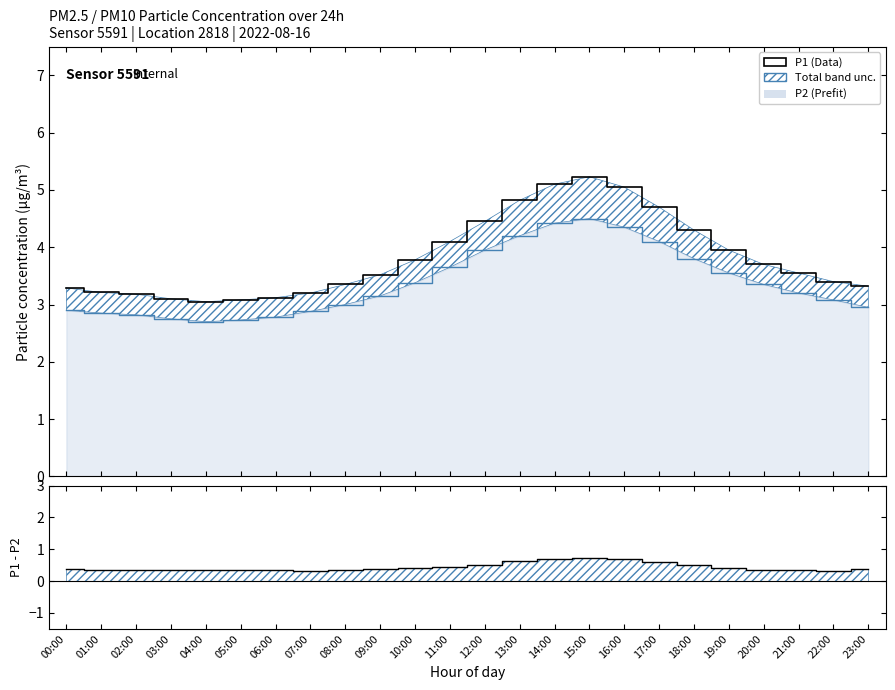

What is the difference between the maximum and minimum values in the P1 - P2 series?

0.4